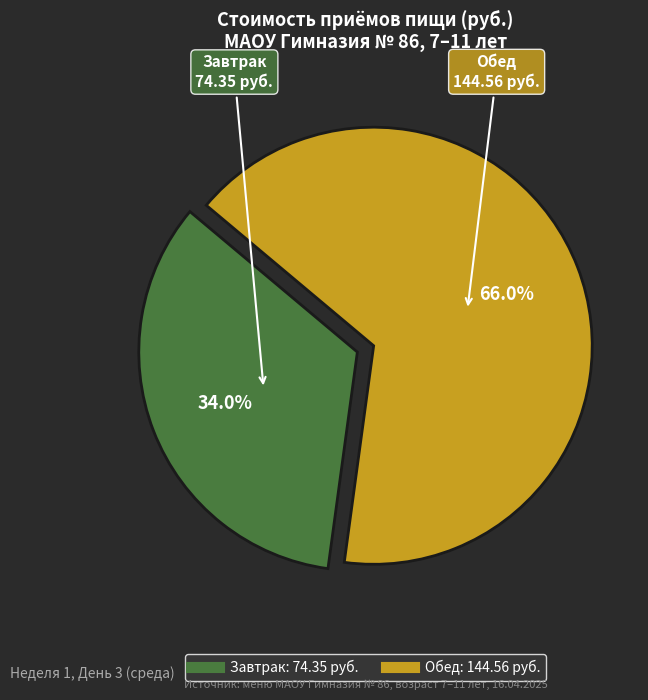

Does any single category account for the majority?

Yes